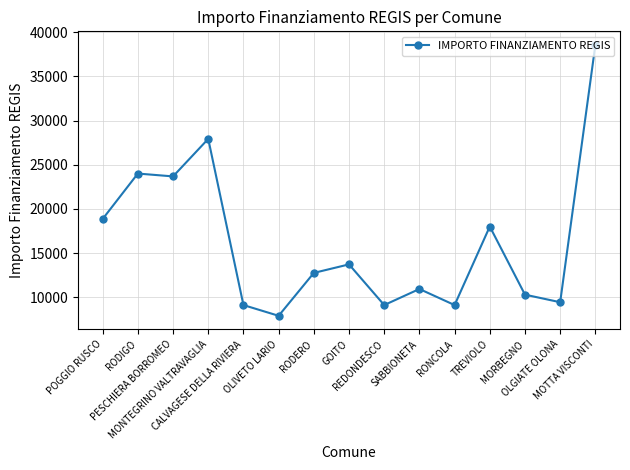

What is the greatest value displayed?

38565